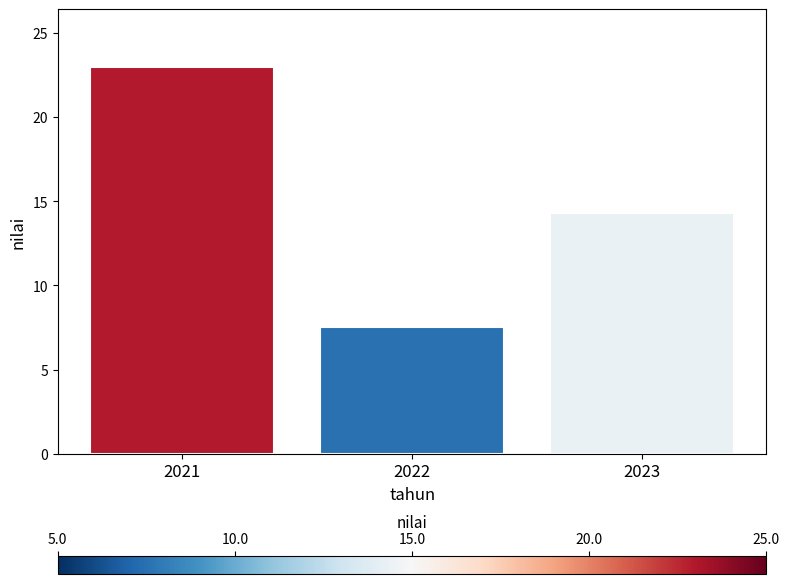

Reading left to right, transcribe all the data shown in this chart.

2021=23.0	2022=7.5	2023=14.3